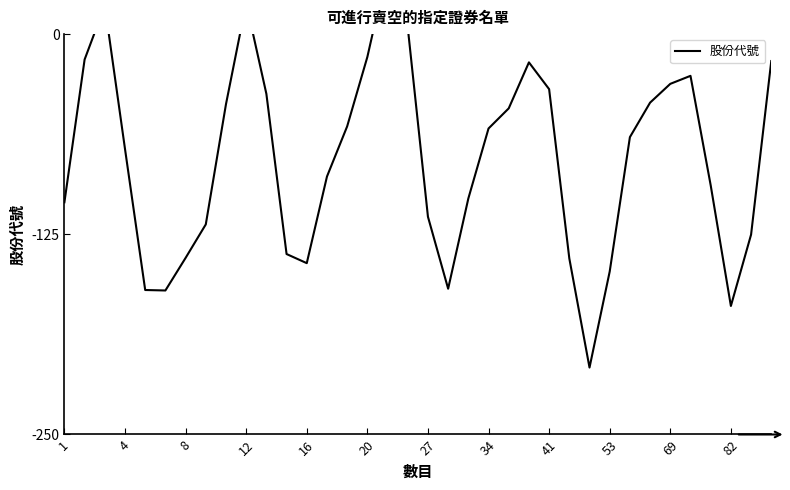

Reading left to right, what are all the values shown in this chart?

-105.0	-15.9	17.8	-71.7	-159.8	-160.1	-139.7	-118.8	-43.7	19.4	-37.3	-137.3	-143.0	-88.9	-57.6	-14.3	41.4	4.2	-114.0	-159.0	-102.6	-58.9	-46.4	-17.6	-34.4	-140.1	-208.2	-148.2	-64.3	-42.8	-31.1	-26.1	-94.4	-169.8	-125.2	-16.8